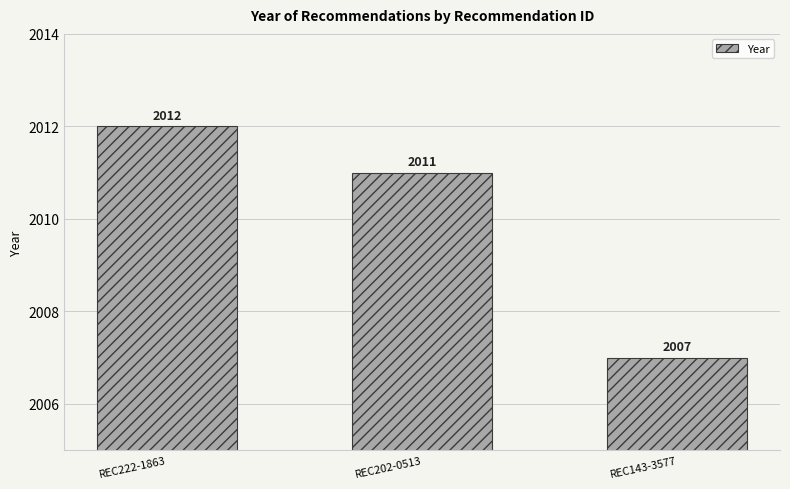

What is the label of the 3rd bar from the right?

REC222-1863